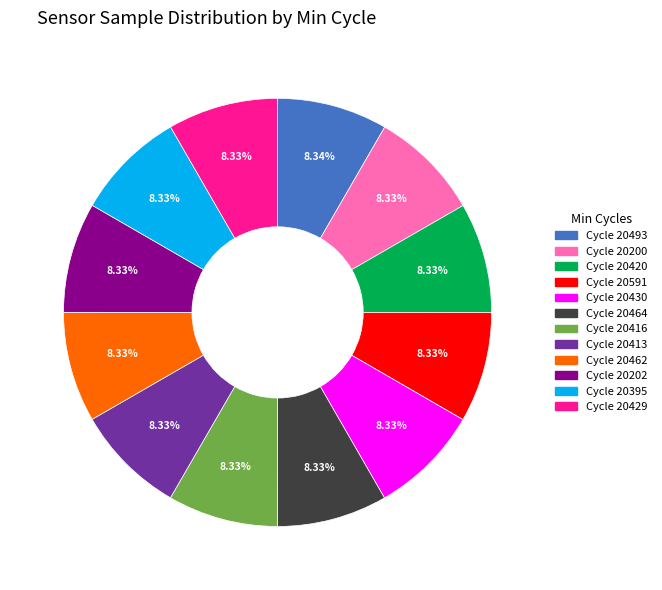

Does any single category account for the majority?

No